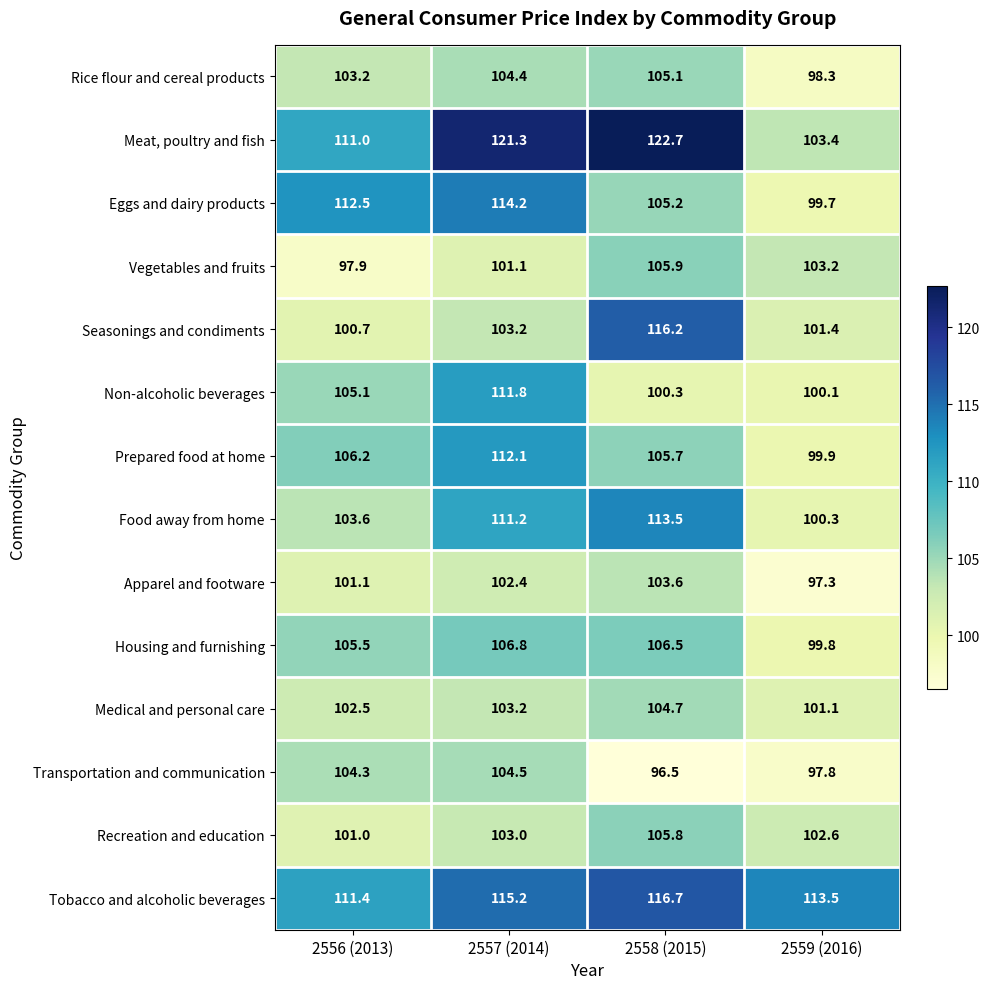

At how many categories does at least one series exceed 101?

4